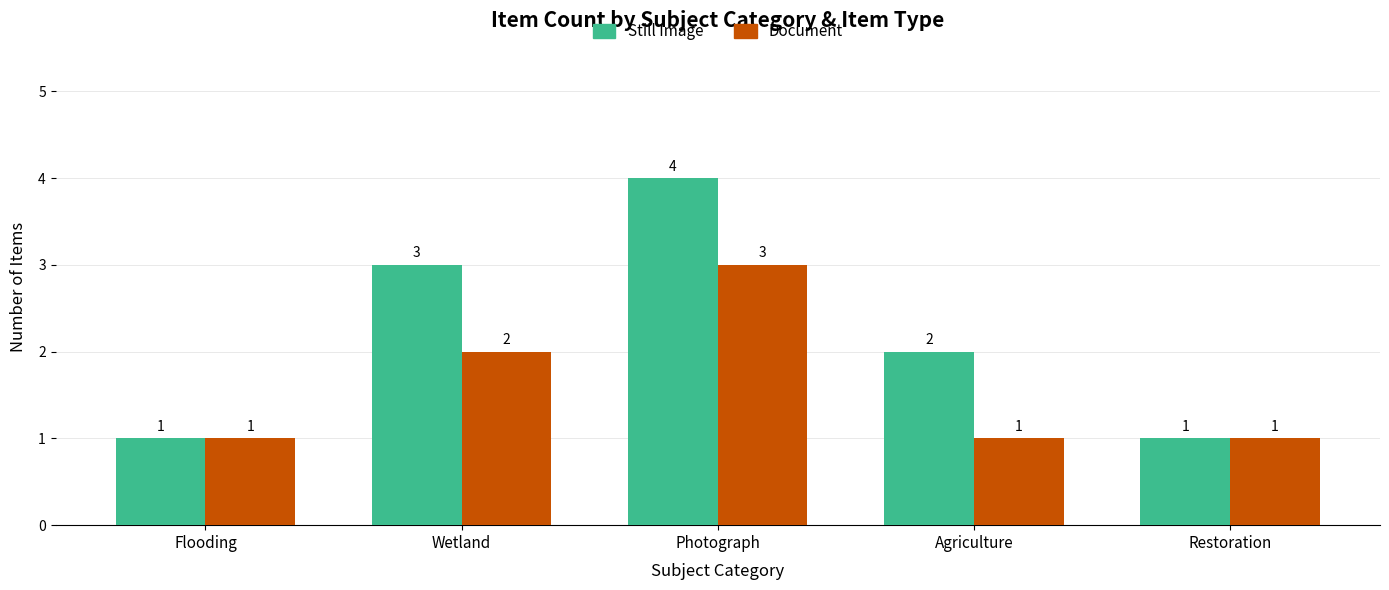

Reading right to left, extract all data points from this chart.

Still Image: Restoration=1	Agriculture=2	Photograph=4	Wetland=3	Flooding=1
Document: Restoration=1	Agriculture=1	Photograph=3	Wetland=2	Flooding=1